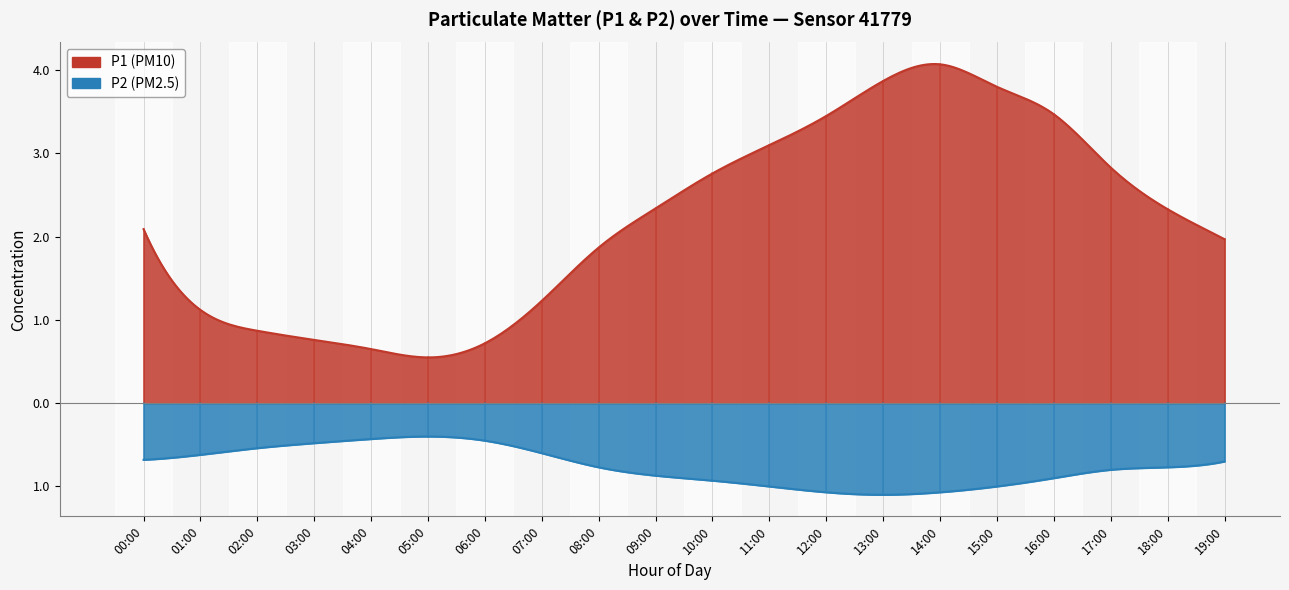

What is the highest value of the P1 series?

4.1